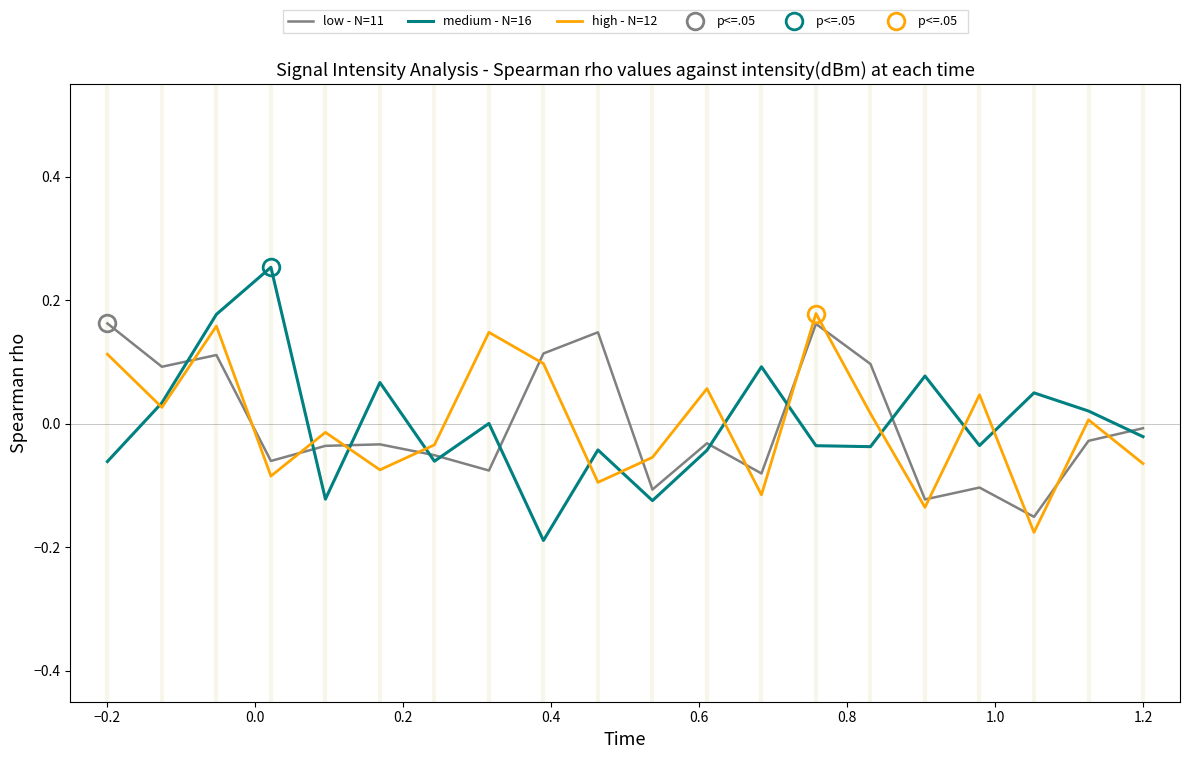

How many values in the low - N=11 series are below 0?

13